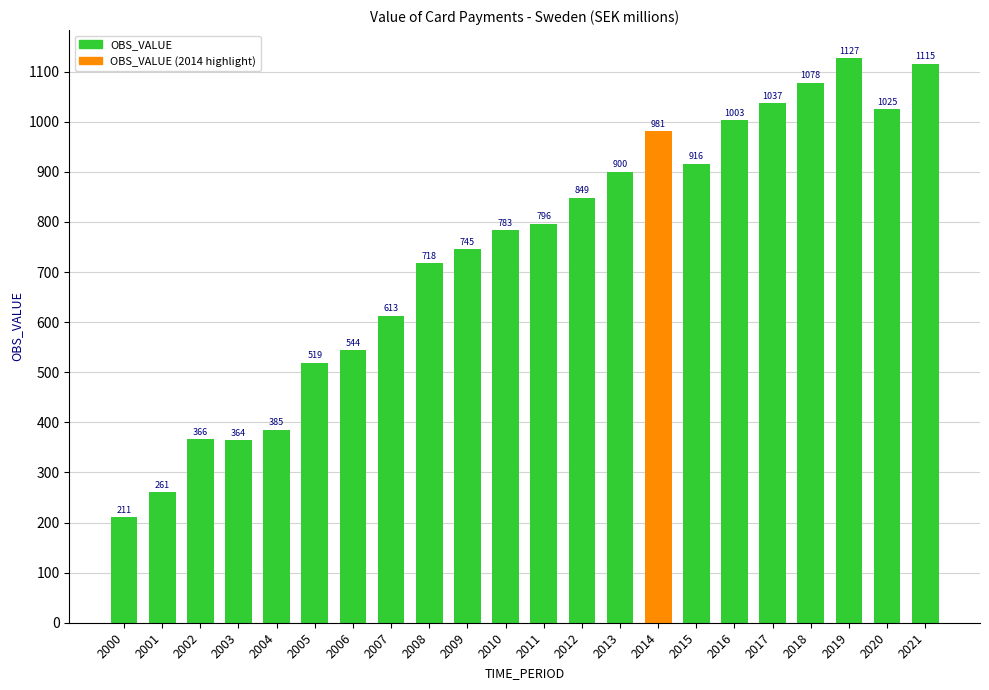

Is it true that the value at 2017 is 1037.0?

True